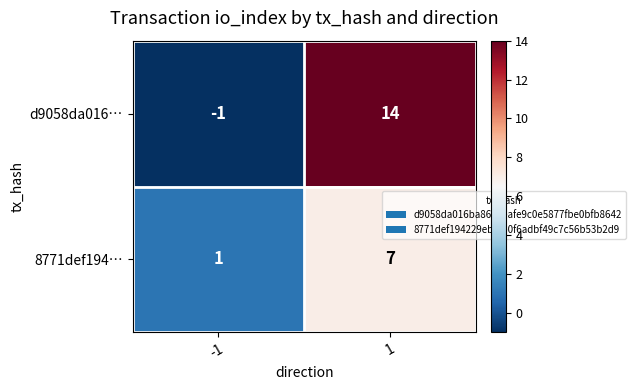

What is the average value of the 8771def194… series?

4